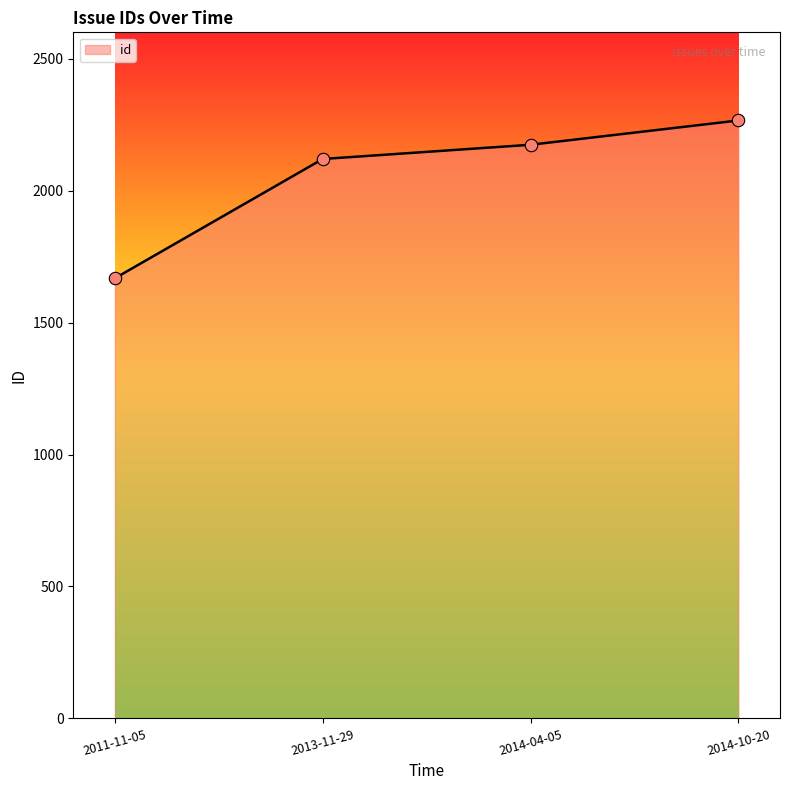

Between 2011-11-05 and 2014-04-05, which is larger?

2014-04-05